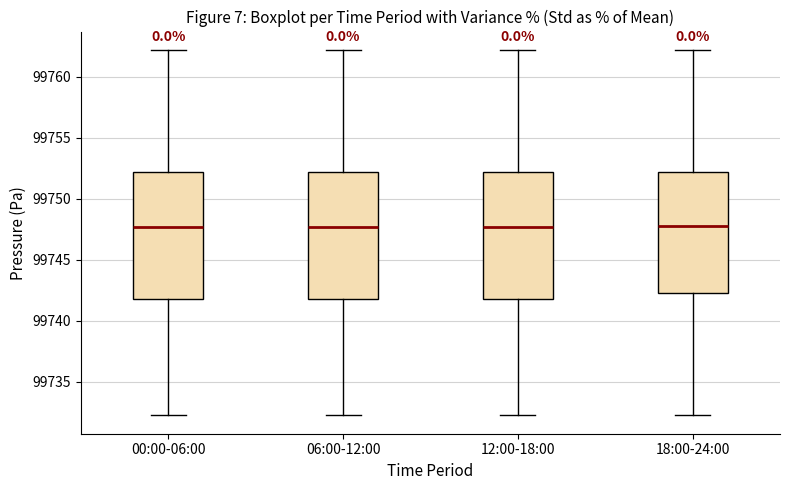

Where is the lower edge of the box for 18:00-24:00 on the y-axis? The values are not printed on the chart, so give them approximately, as read against the axis.

99742.5